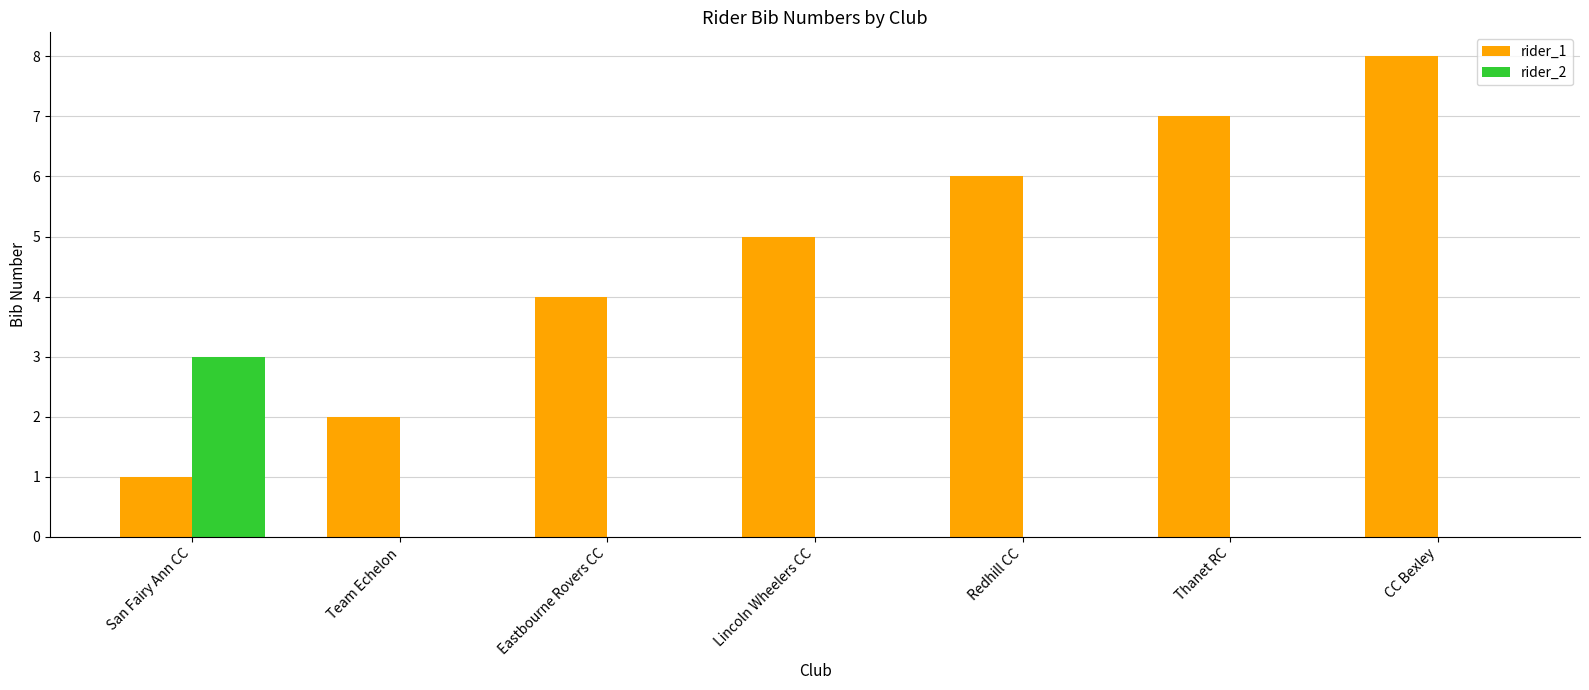

What is the total value across all series at Lincoln Wheelers CC?

5